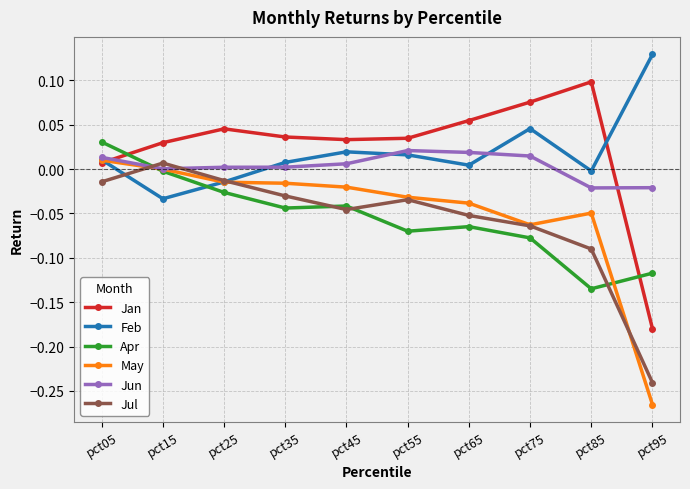

How many negative values does the Jul series have?

9